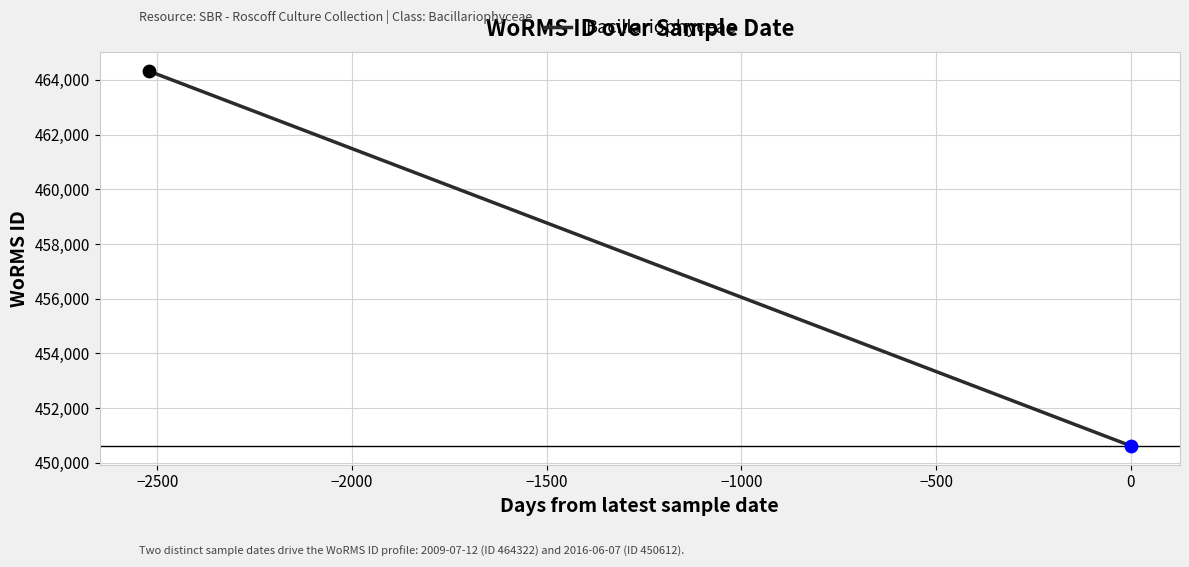

What is the change in value from −3000 to −2500?

-13710